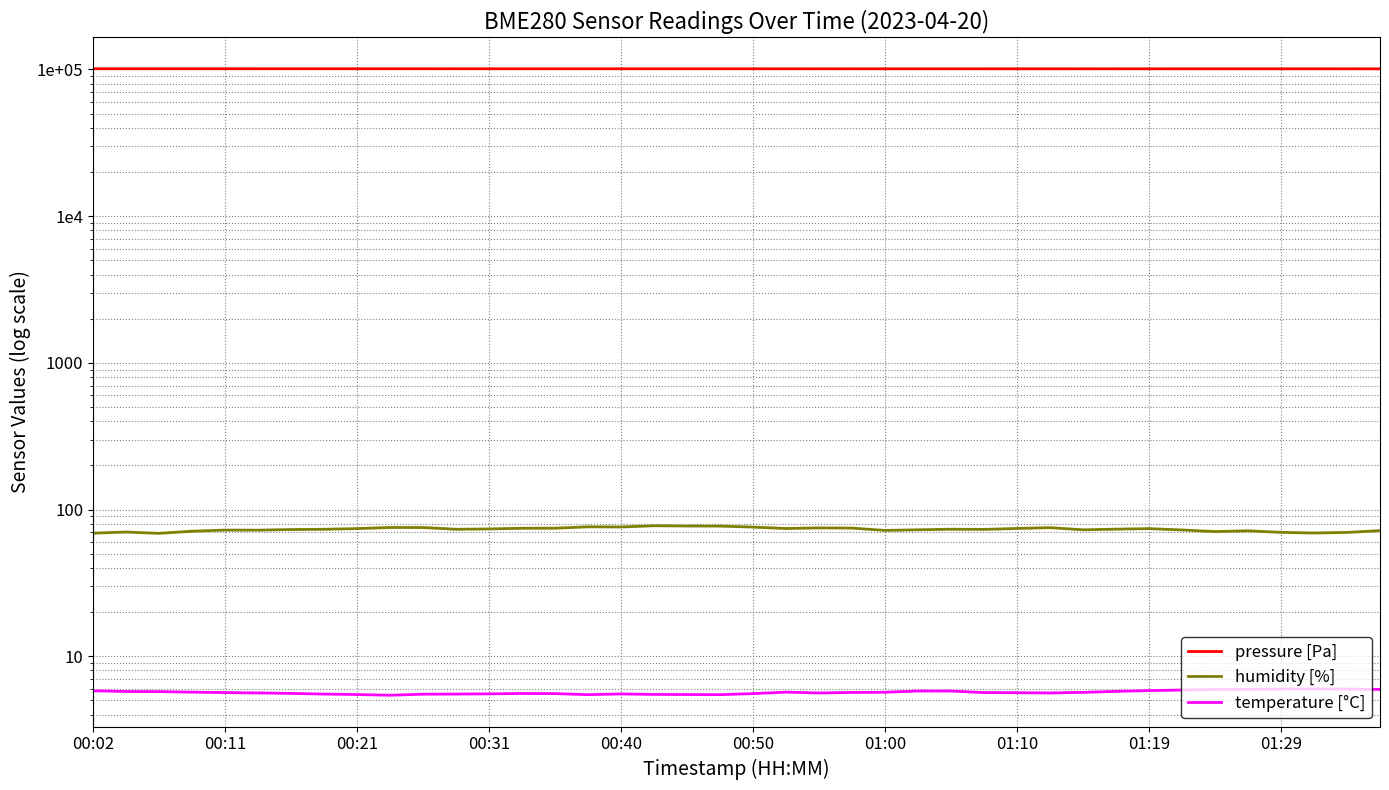

Reading left to right, list all the values displayed in this chart.

pressure [Pa]: 101061.2	101061.9	101049.3	101060.7	101054.3	101049.6	101048.7	101047.5	101051.0	101049.7	101038.4	101030.9	101023.0	101022.2	101020.7	101010.7	101011.2	101011.1	101004.0	101007.9	100998.6	100997.1	100988.8	100992.3	100978.9	100979.8	100977.1	100968.7	100967.0	100966.6	100960.8	100964.8	100964.9	100955.4	100949.6	100943.7	100950.0	100946.0	100942.1	100931.8
humidity [%]: 69.0	70.2	68.8	71.1	72.4	72.3	73.0	73.3	74.1	75.4	75.4	73.3	73.7	74.5	74.6	76.2	76.0	77.5	77.2	77.1	75.9	74.2	74.9	74.7	72.0	72.7	73.4	73.2	74.3	75.2	72.7	73.5	74.1	72.5	70.8	71.6	69.9	69.2	69.8	71.8
temperature [°C]: 5.8	5.8	5.7	5.7	5.7	5.6	5.6	5.5	5.5	5.4	5.5	5.5	5.5	5.6	5.6	5.5	5.5	5.5	5.5	5.5	5.6	5.7	5.6	5.7	5.7	5.8	5.8	5.7	5.6	5.6	5.7	5.8	5.8	5.9	5.9	5.9	6.0	6.0	6.0	5.9